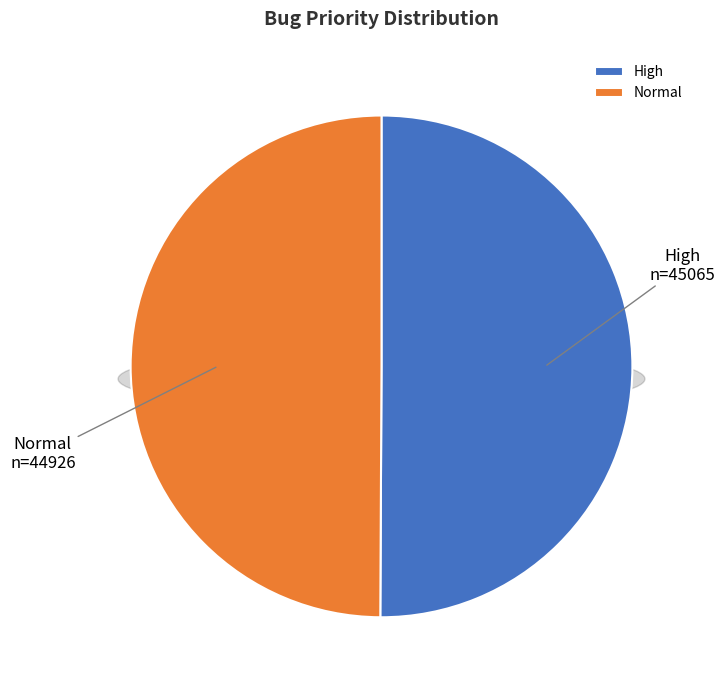

Count the number of slices in the pie.

2